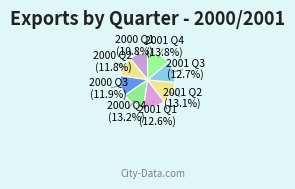

Which category has the biggest portion of the pie?

2001 Q4